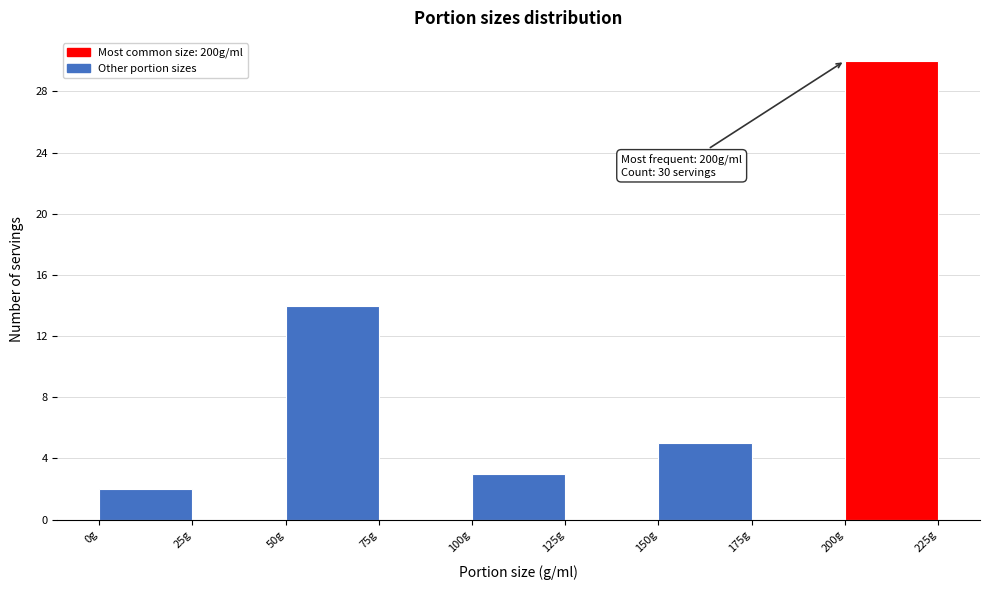

Over which range of the x-axis is the bar tallest?

200 to 225